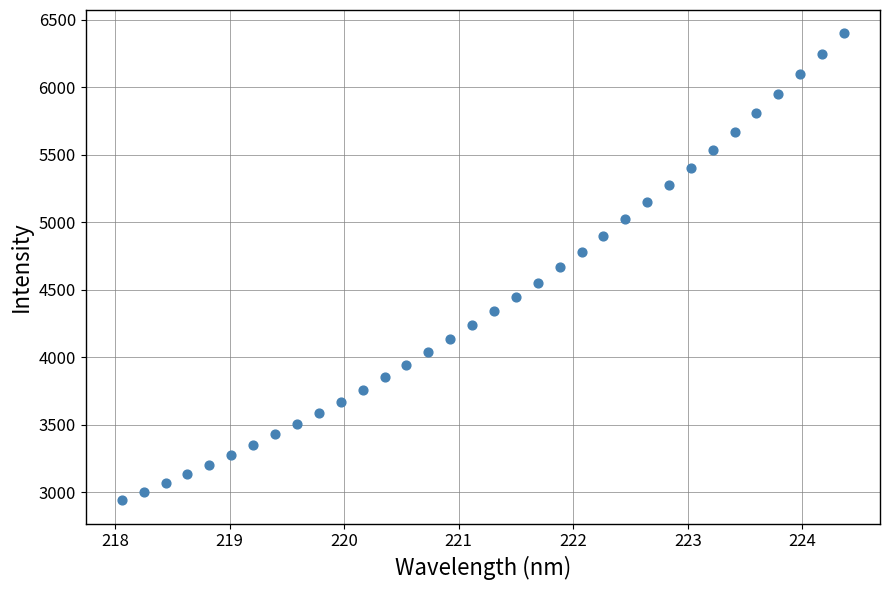

What is the range of Y values (max minus min)?

3459.7